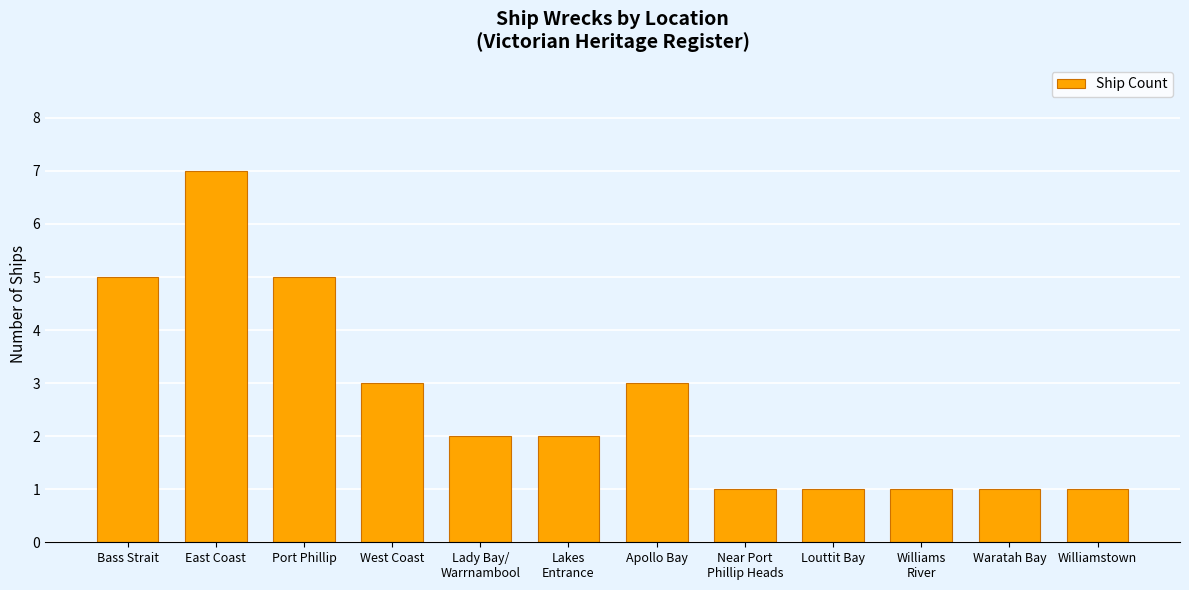

Which category has the highest value across all series?

East Coast